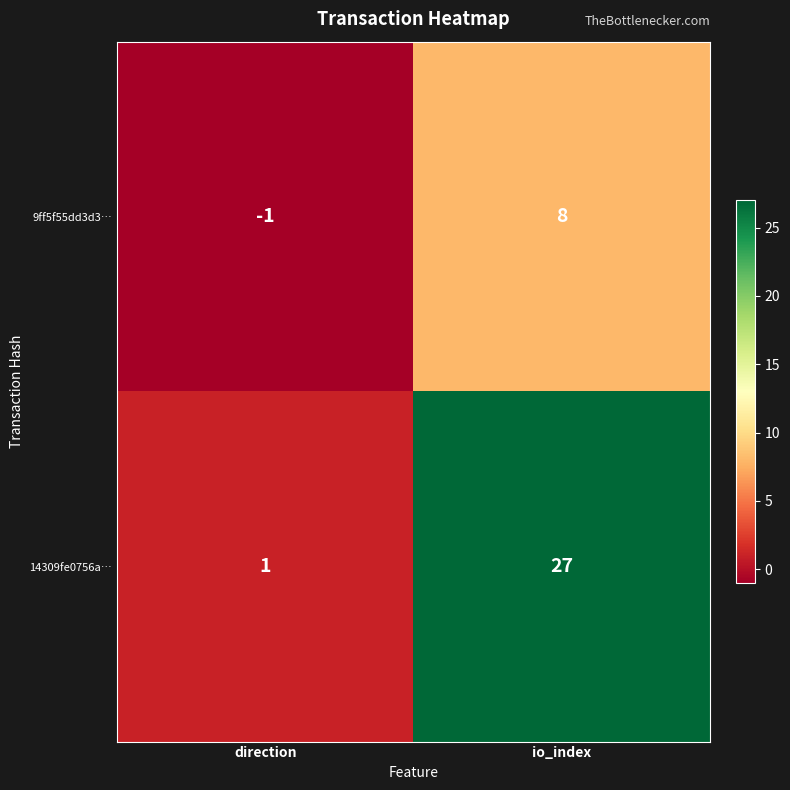

What is the spread (max minus min) of values at io_index?

19